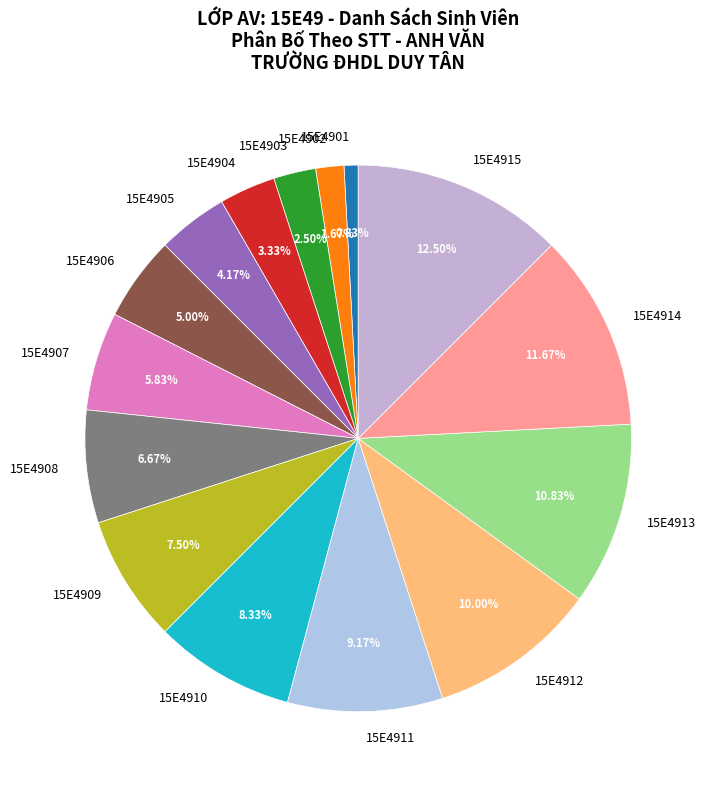

Combined, what portion of the pie is 15E4905 and 15E4904?

7.5%